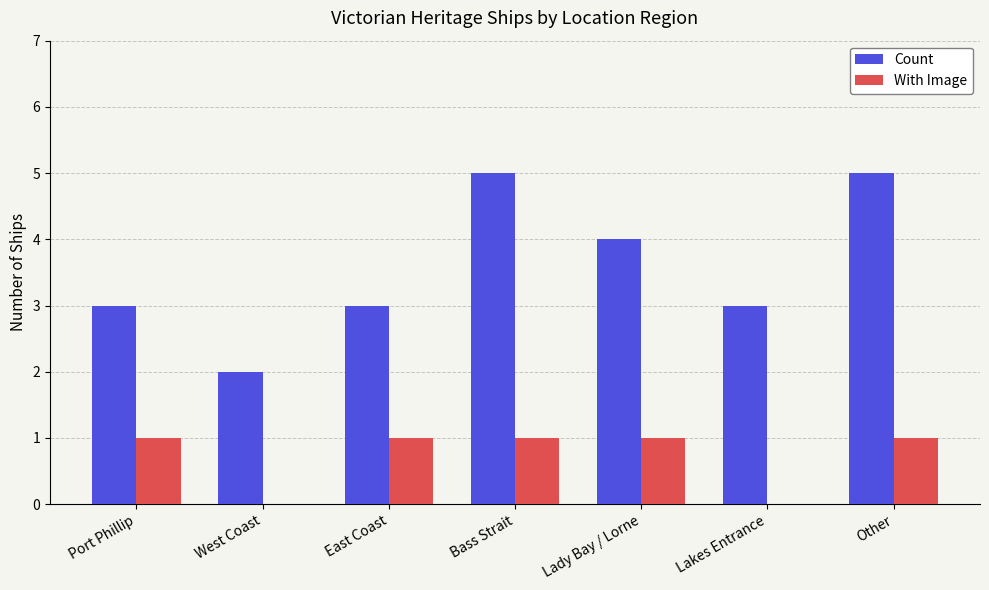

The With Image series shows 0 at East Coast. True or false?

False